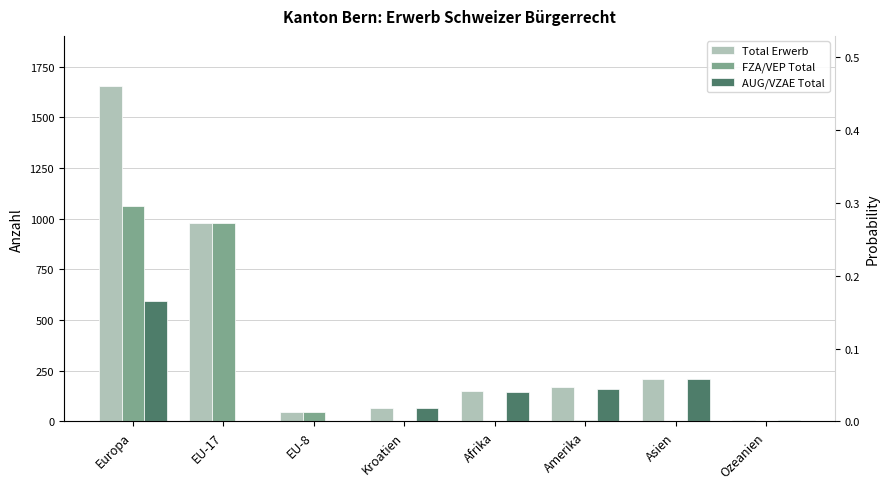

At how many categories does at least one series exceed 303?

2